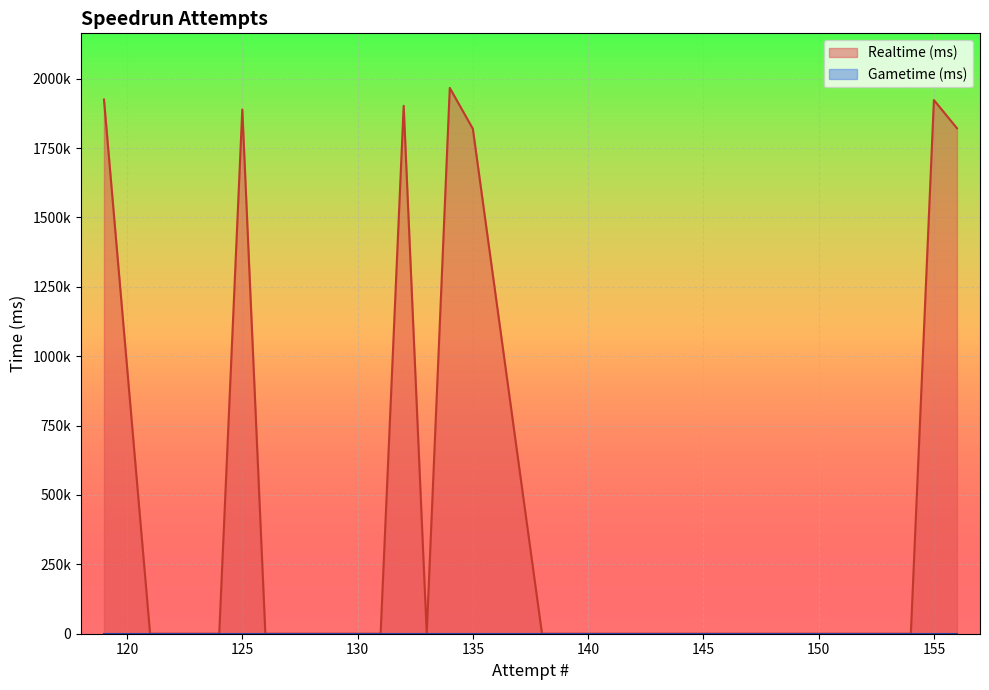

What is the greatest value displayed?

1966726